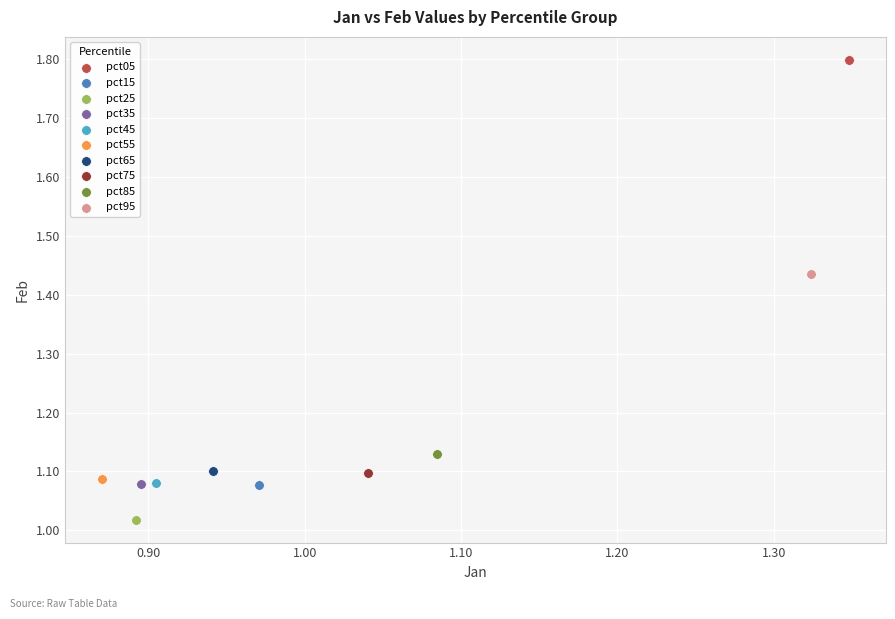

Which series reaches the maximum Y coordinate?

pct05